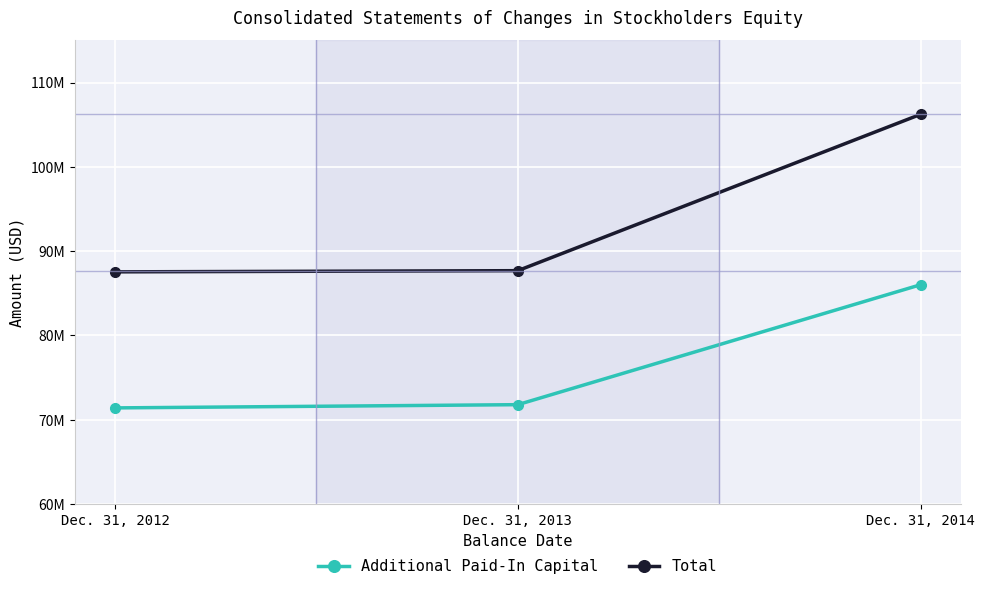

Which category has the highest value in the Additional Paid-In Capital series?

Dec. 31, 2014